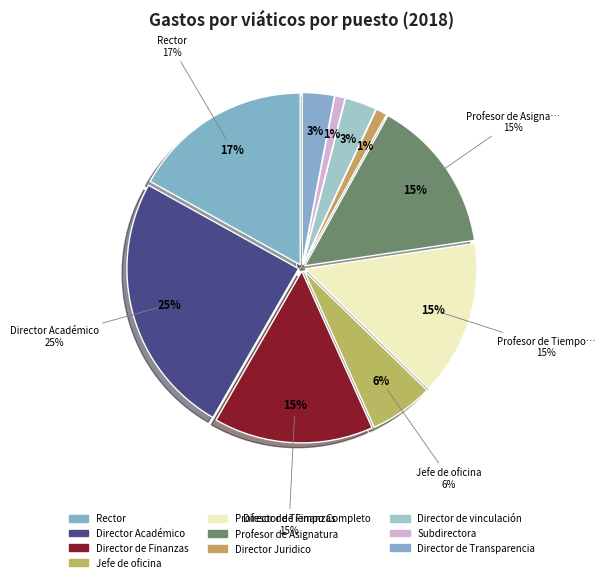

What percentage is NOT represented by Director Académico?

75.2%